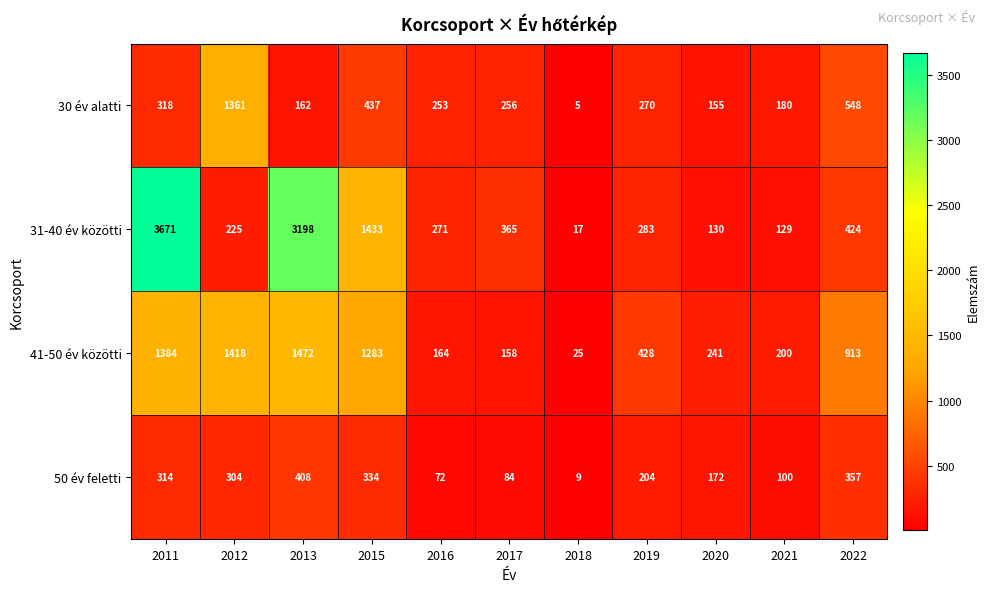

What is the sum of the 31-40 év közötti values at 2011 and 2022?

4095